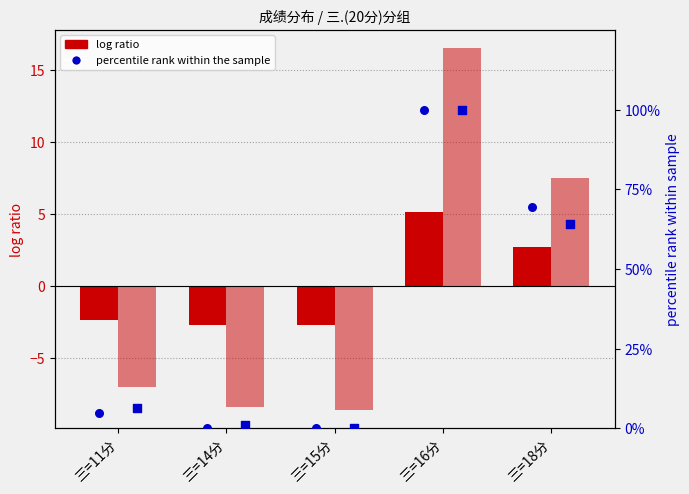

Which series has the largest total across all categories?

percentile rank (一.)